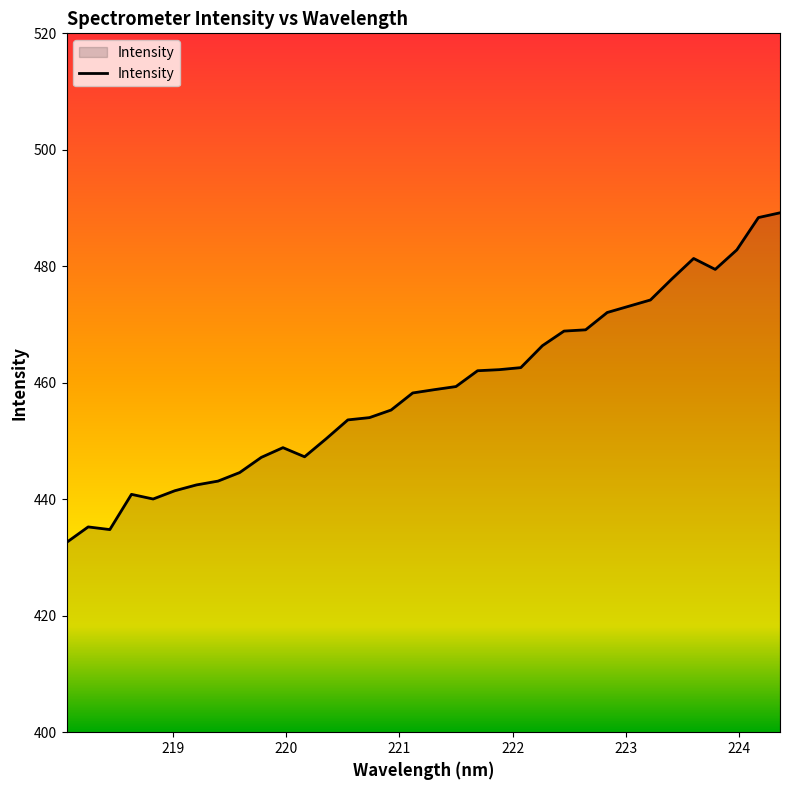

What is the difference between the maximum and minimum values?

56.6